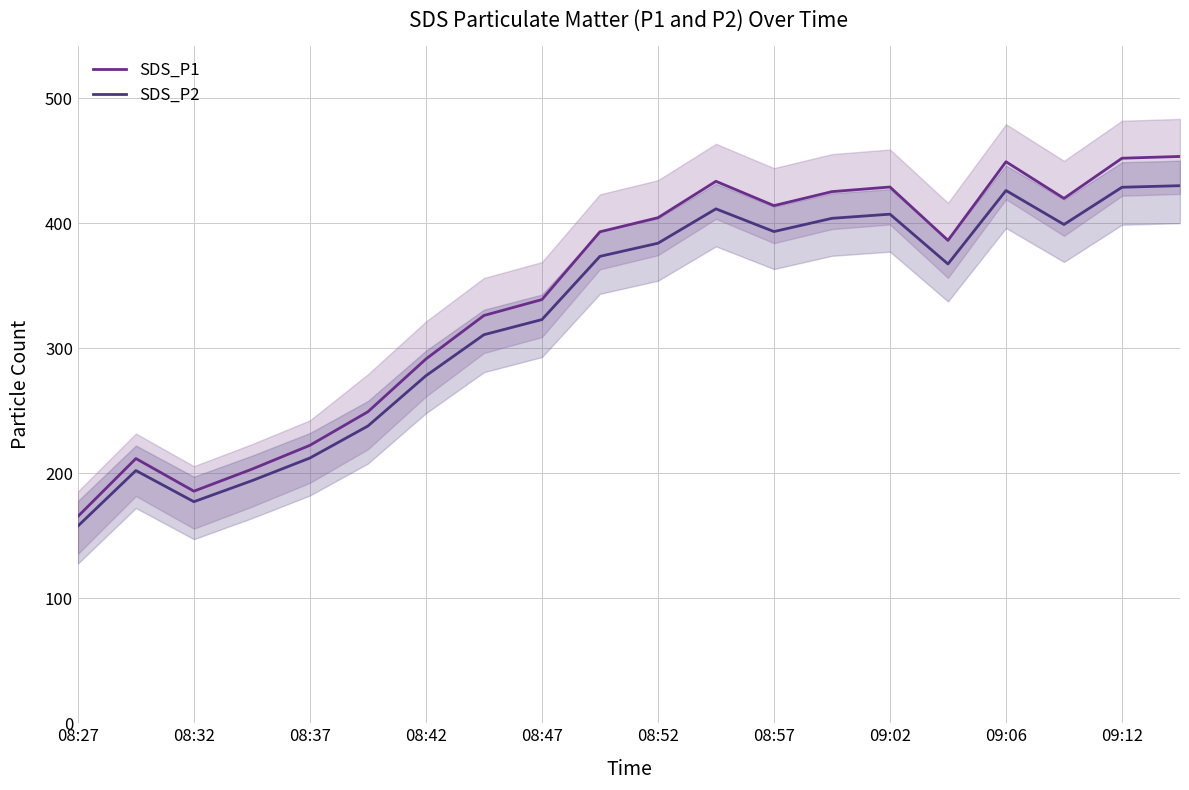

What is the difference between the maximum and second lowest values in the SDS_P2 series?

252.9